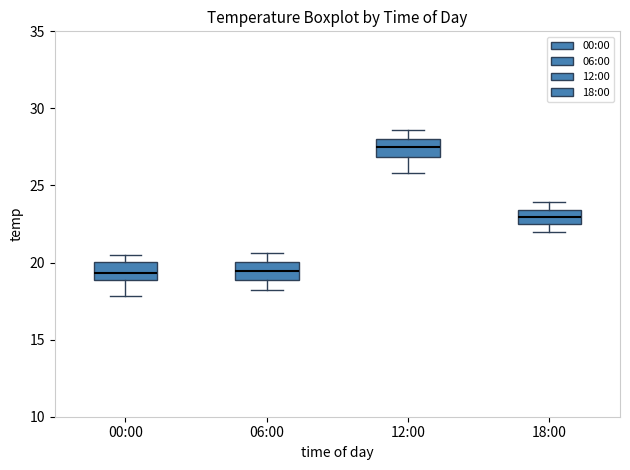

Reading left to right, transcribe this box plot: for each box, give where its median line is, the range the box spans, and where its two whiskers end, as read against the y-axis. The values are not printed on the chart, so give them approximately, as read against the axis.

00:00: median 19.5, box 19.0 to 20.0, whiskers 18.0 to 20.5
06:00: median 19.5, box 19.0 to 20.0, whiskers 18.0 to 20.5
12:00: median 27.5, box 27.0 to 28.0, whiskers 26.0 to 28.5
18:00: median 23.0, box 22.5 to 23.5, whiskers 22.0 to 24.0